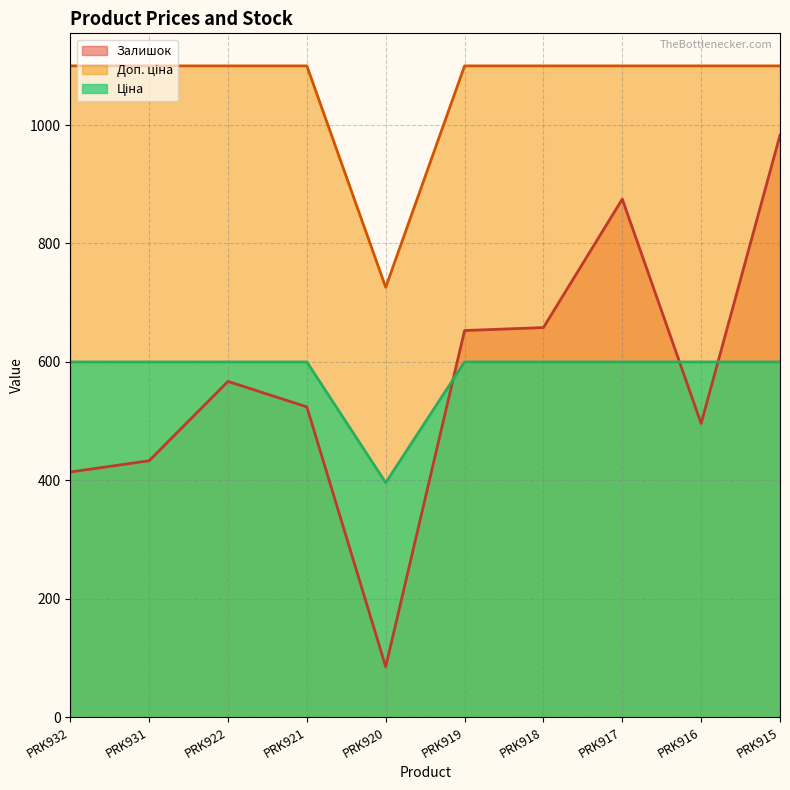

At how many categories does at least one series exceed 390?

10